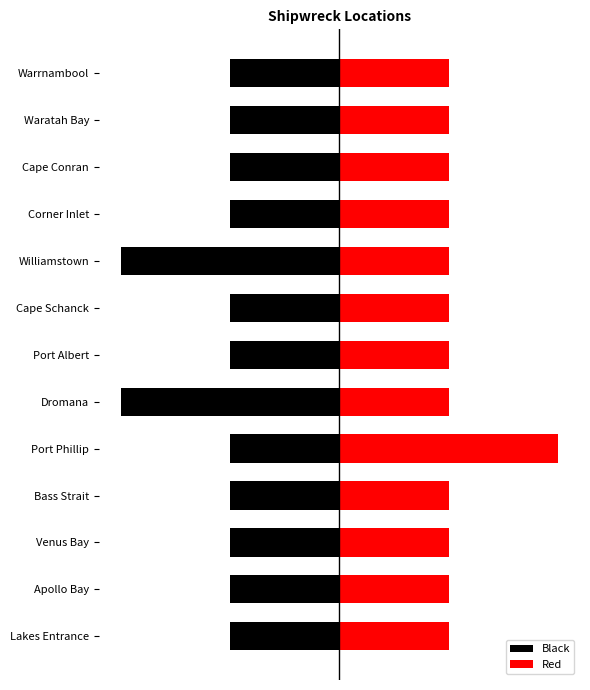

What are all the series names shown in the legend?

Black, Red